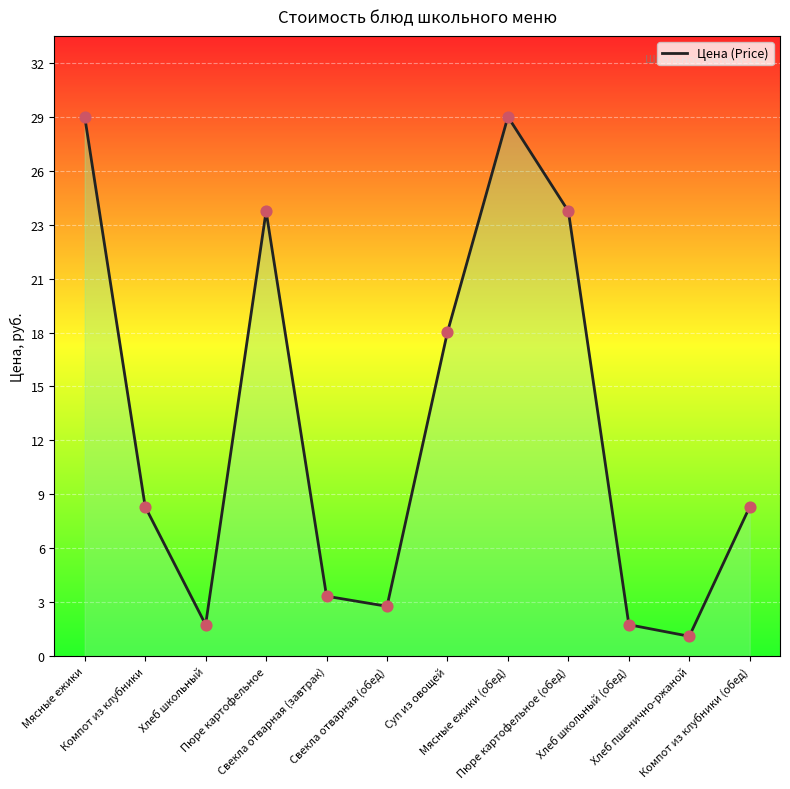

Between Пюре картофельное (обед) and Свекла отварная (обед), which is larger?

Пюре картофельное (обед)